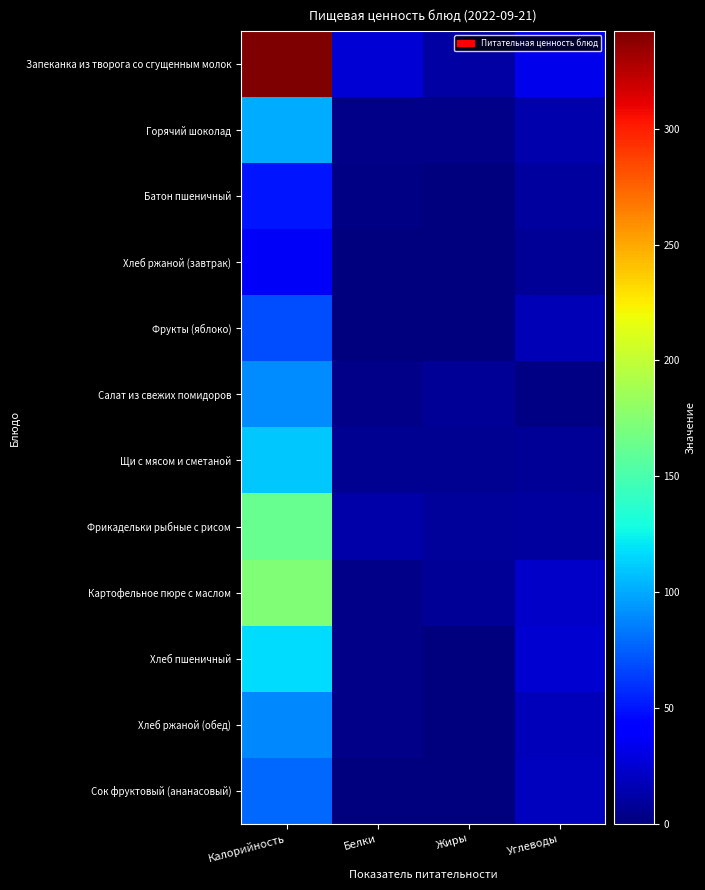

At which category is the sum across all series the highest?

Калорийность